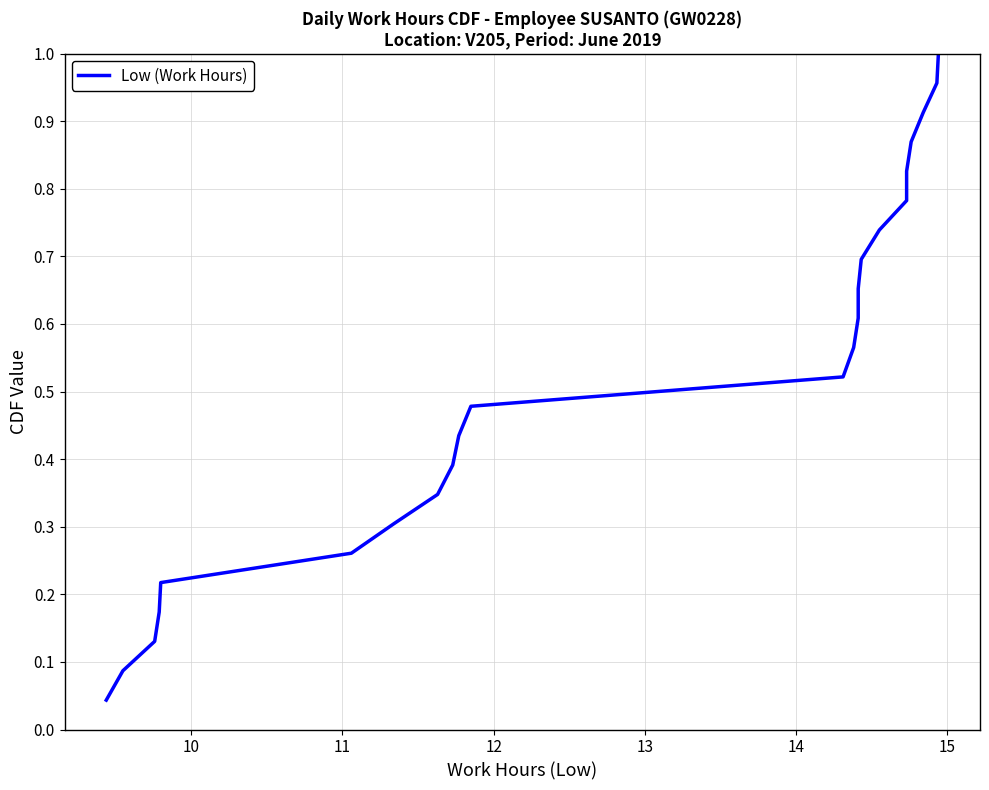

Reading right to left, what are all the values shown in this chart?

1.0	1.0	0.9	0.9	0.8	0.8	0.7	0.7	0.7	0.6	0.6	0.5	0.5	0.4	0.4	0.3	0.3	0.3	0.2	0.2	0.1	0.1	0.0